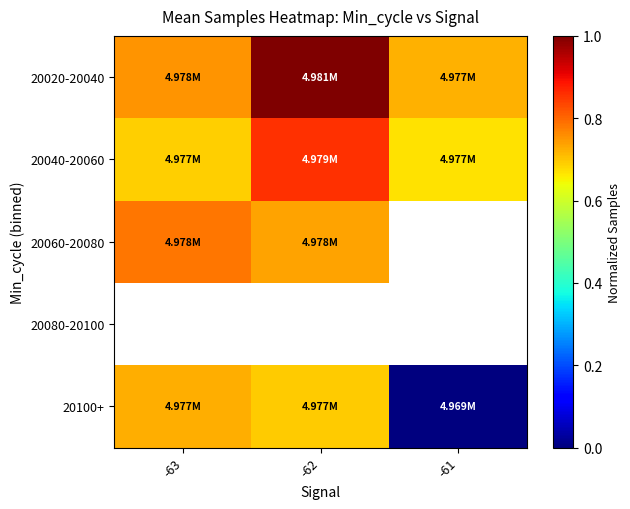

How many series are shown in this chart?

5